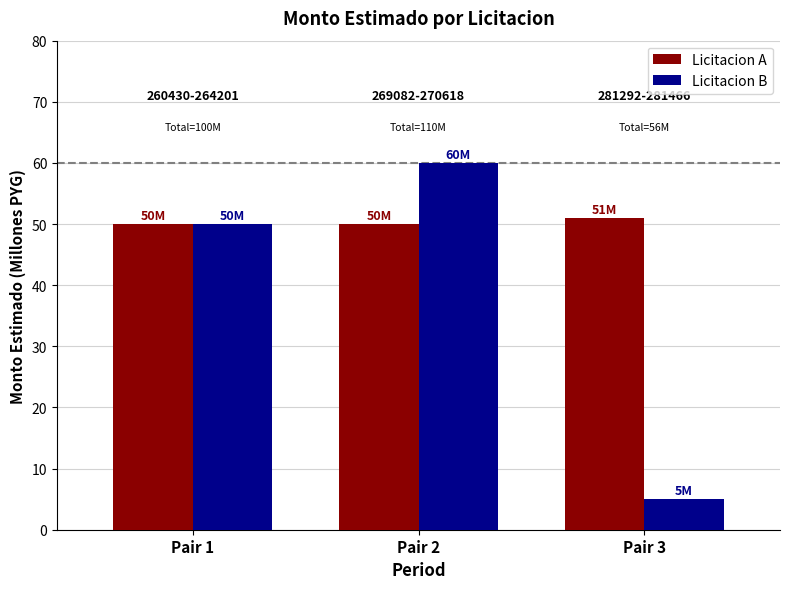

Reading left to right, extract all data points from this chart.

Licitacion A: Pair 1=50	Pair 2=50	Pair 3=51
Licitacion B: Pair 1=50	Pair 2=60	Pair 3=5